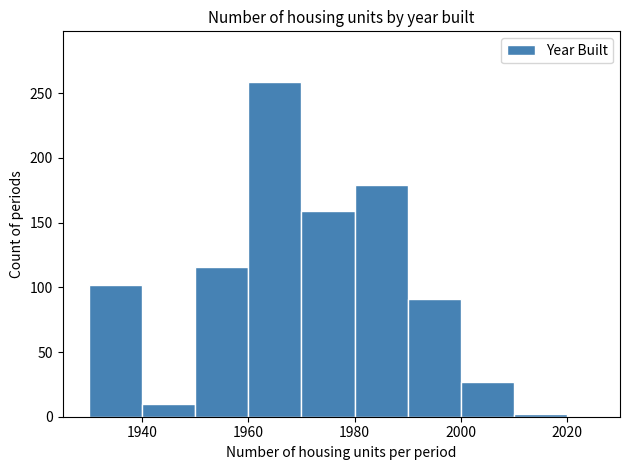

Read against the x-axis, roughly where is the centre of the tallest bar?

1966